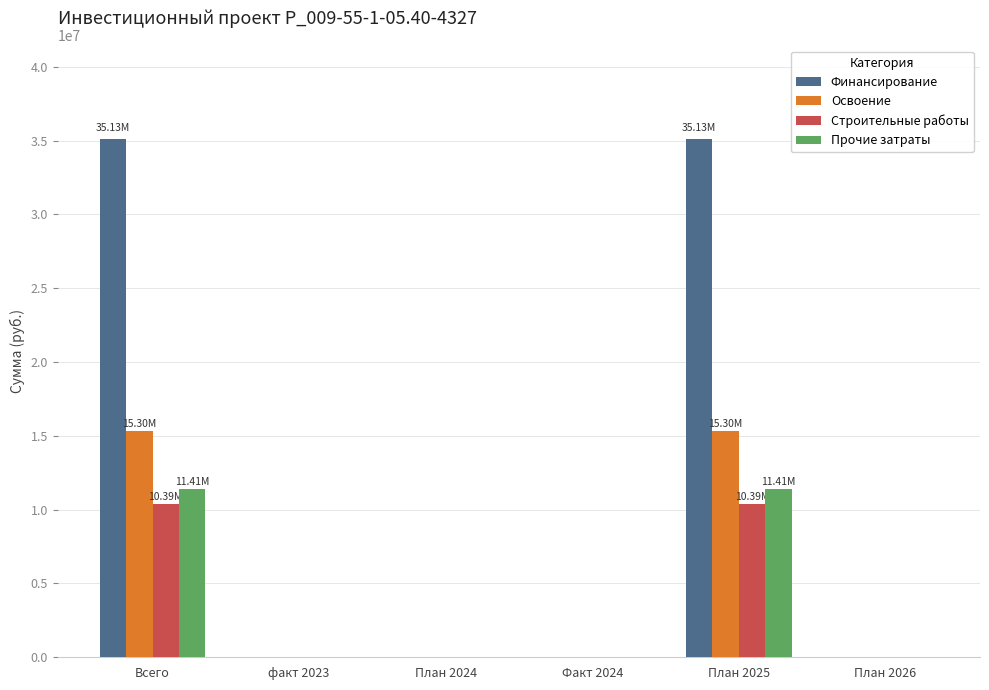

Which series changed the most between План 2025 and План 2026?

Финансирование